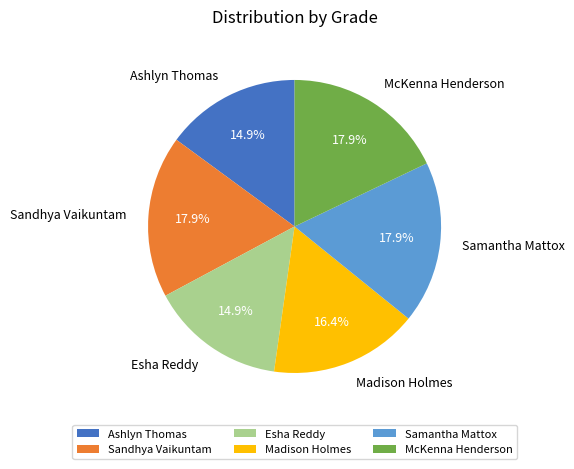

Approximately how many times larger is the value at Sandhya Vaikuntam compared to Ashlyn Thomas?

1.2